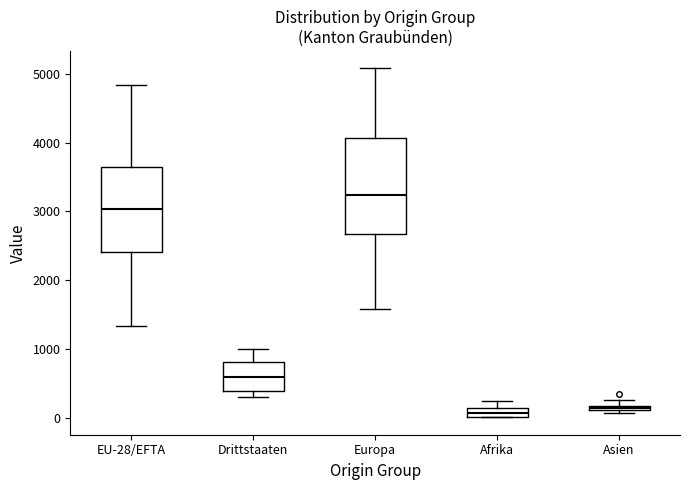

Which box is the tallest, from its lower edge to its upper edge?

Europa